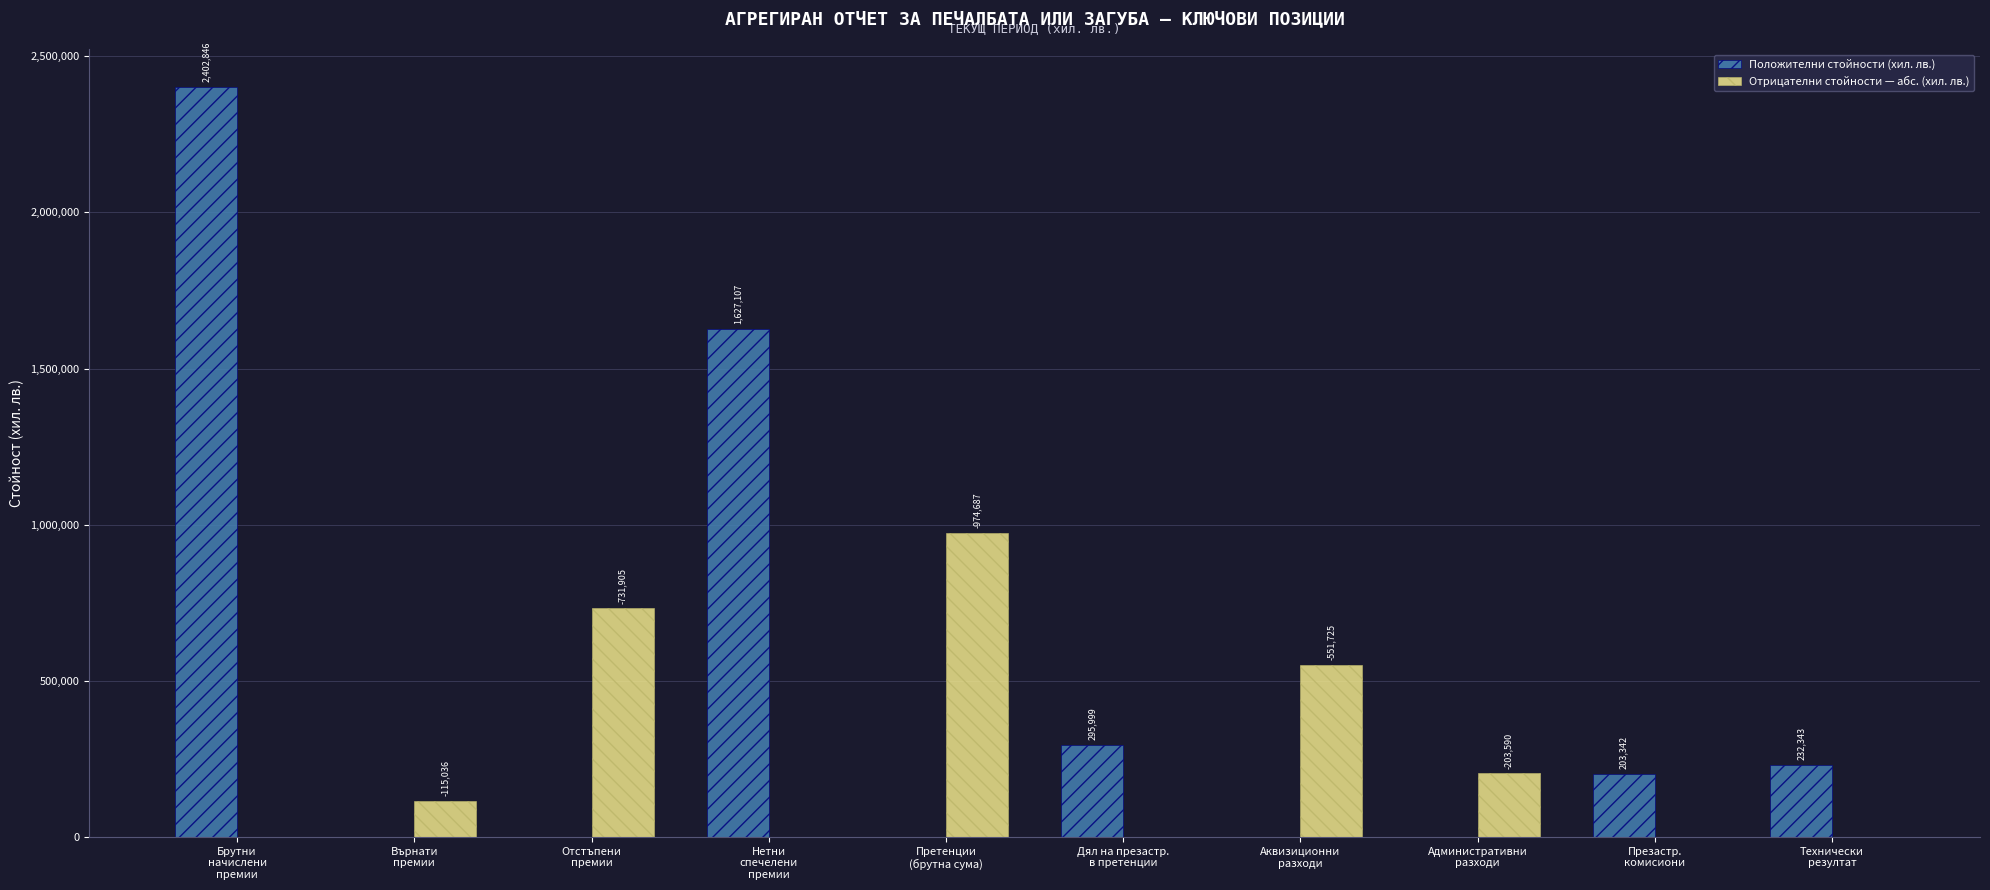

Which series has the largest total across all categories?

Положителни стойности (хил. лв.)